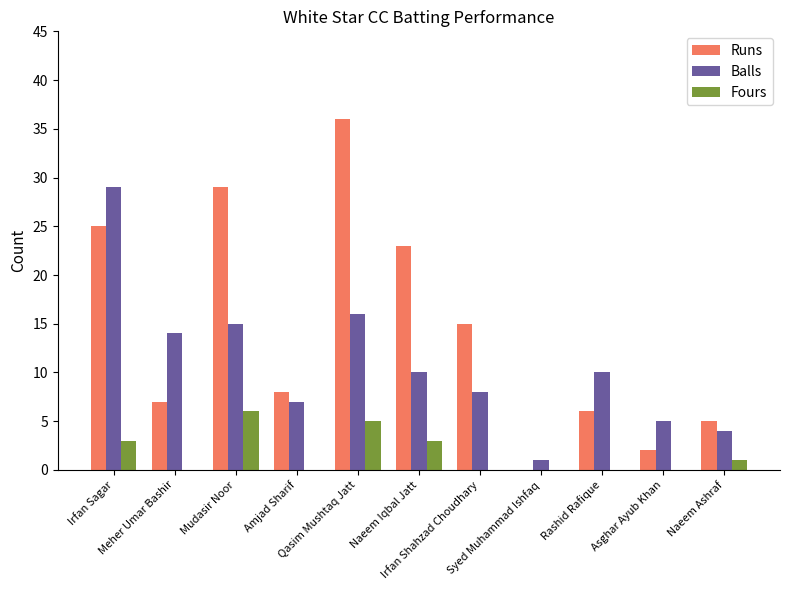

Which series has the largest total across all categories?

Runs